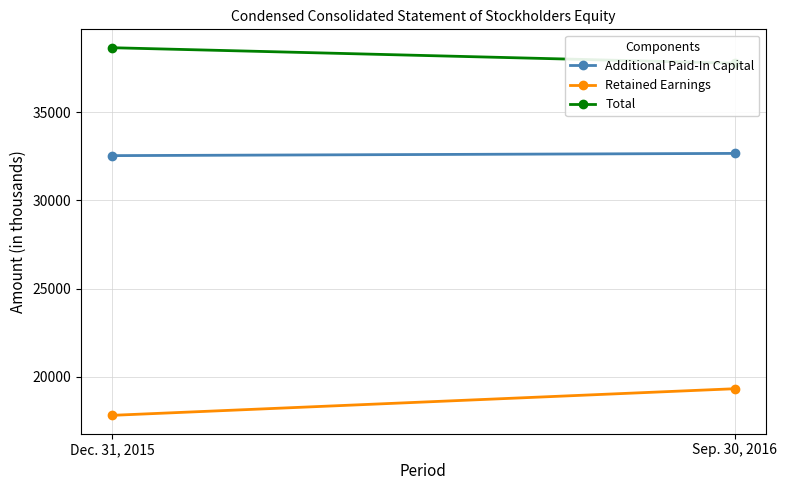

The value of Total at Dec. 31, 2015 is 38659. True or false?

True